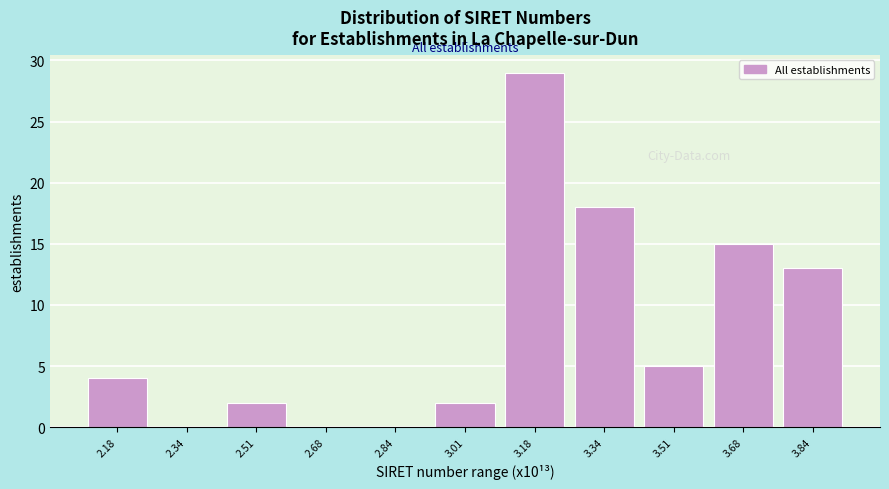

Reading right to left, transcribe all the data shown in this chart.

3.84=13	3.68=15	3.51=5	3.34=18	3.18=29	3.01=2	2.84=0	2.68=0	2.51=2	2.34=0	2.18=4